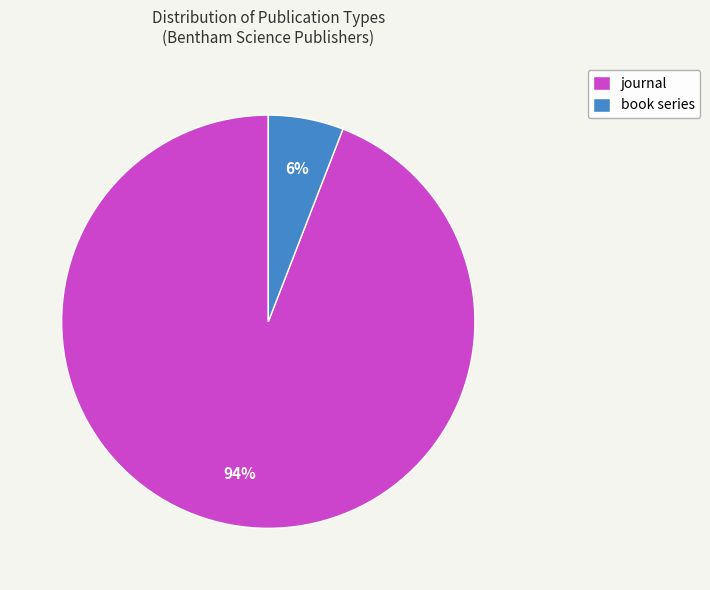

To the nearest percent, what percentage of the pie is journal?

94%